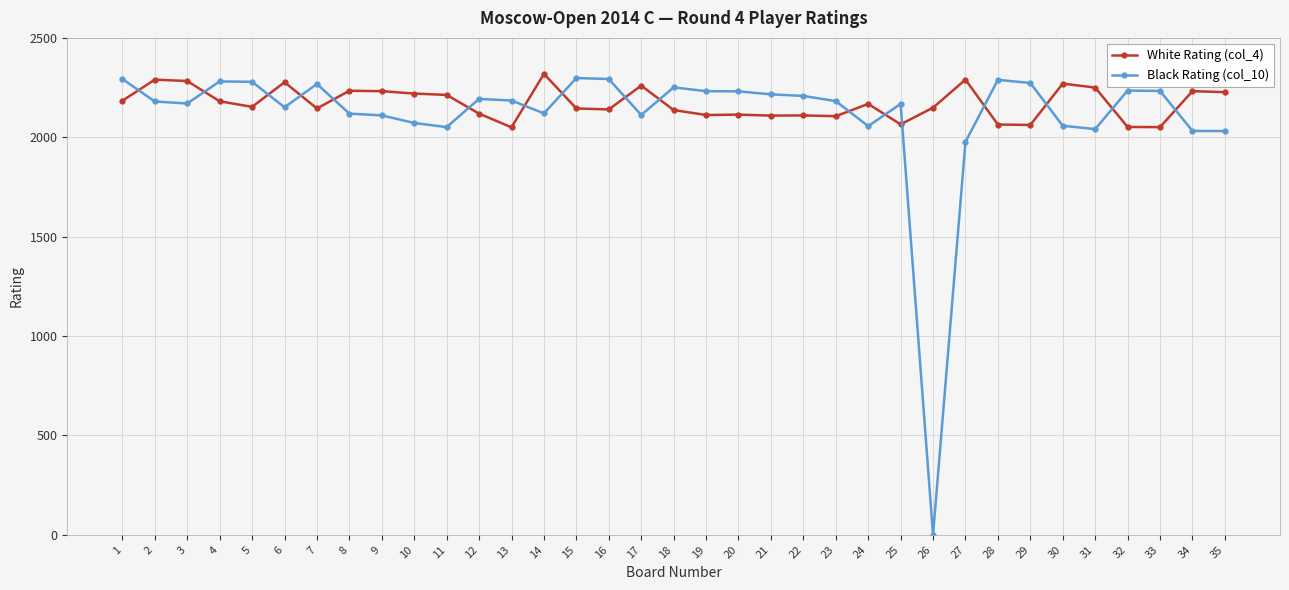

What is the spread (max minus min) of values at 19?

120